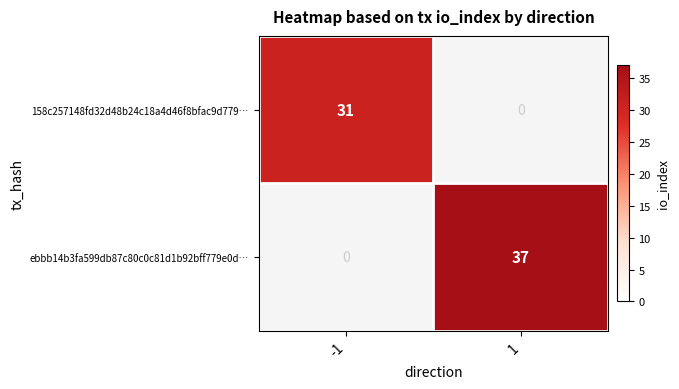

How many values in 158c257148fd32d48b24c18a4d46f8bfac9d779… are above zero?

1